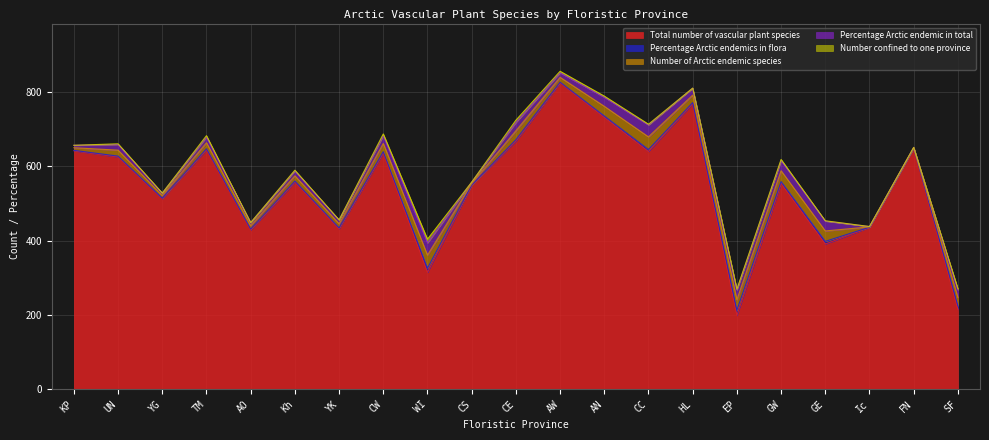

At which category is the sum across all series the highest?

AW